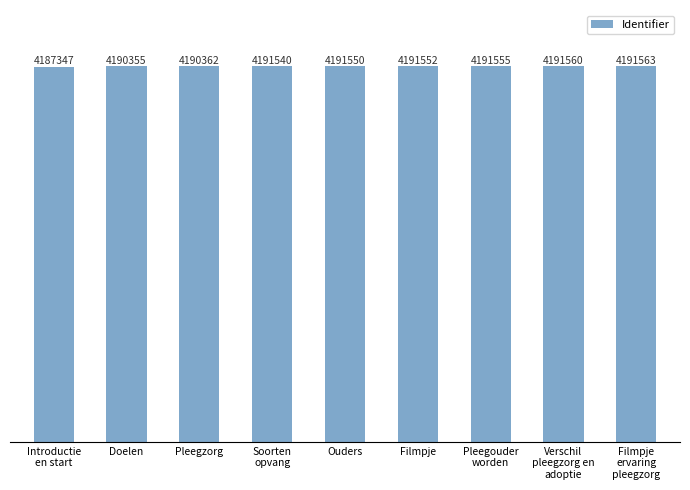

Is it true that the value at Soorten
opvang is 1420642?

False